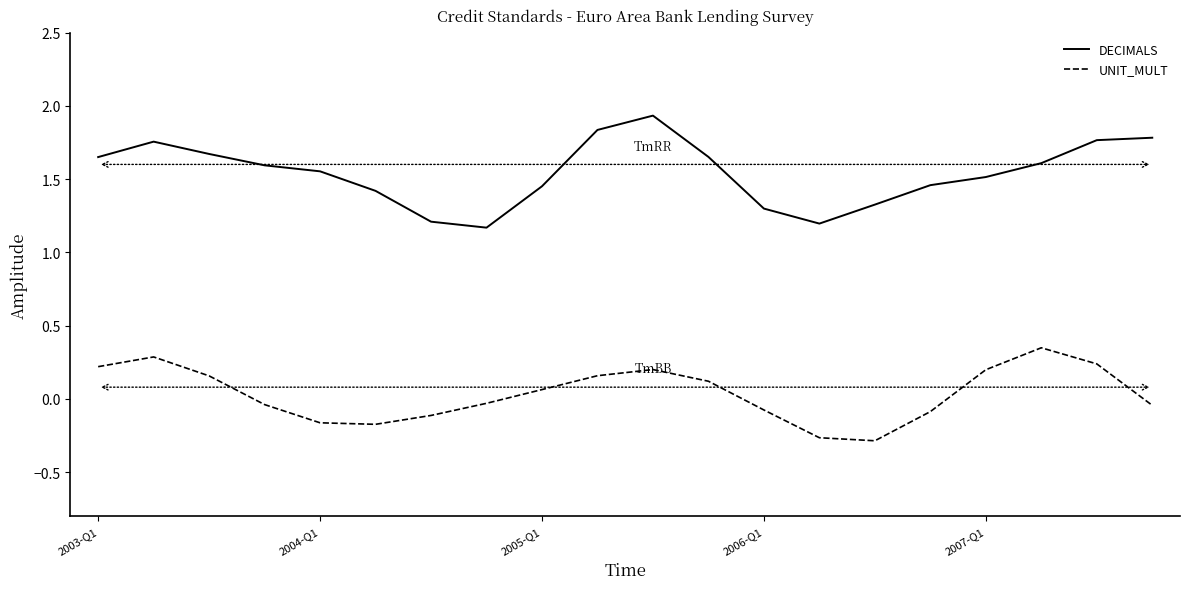

Rank the series by their average value, from highest to lowest.

DECIMALS, UNIT_MULT